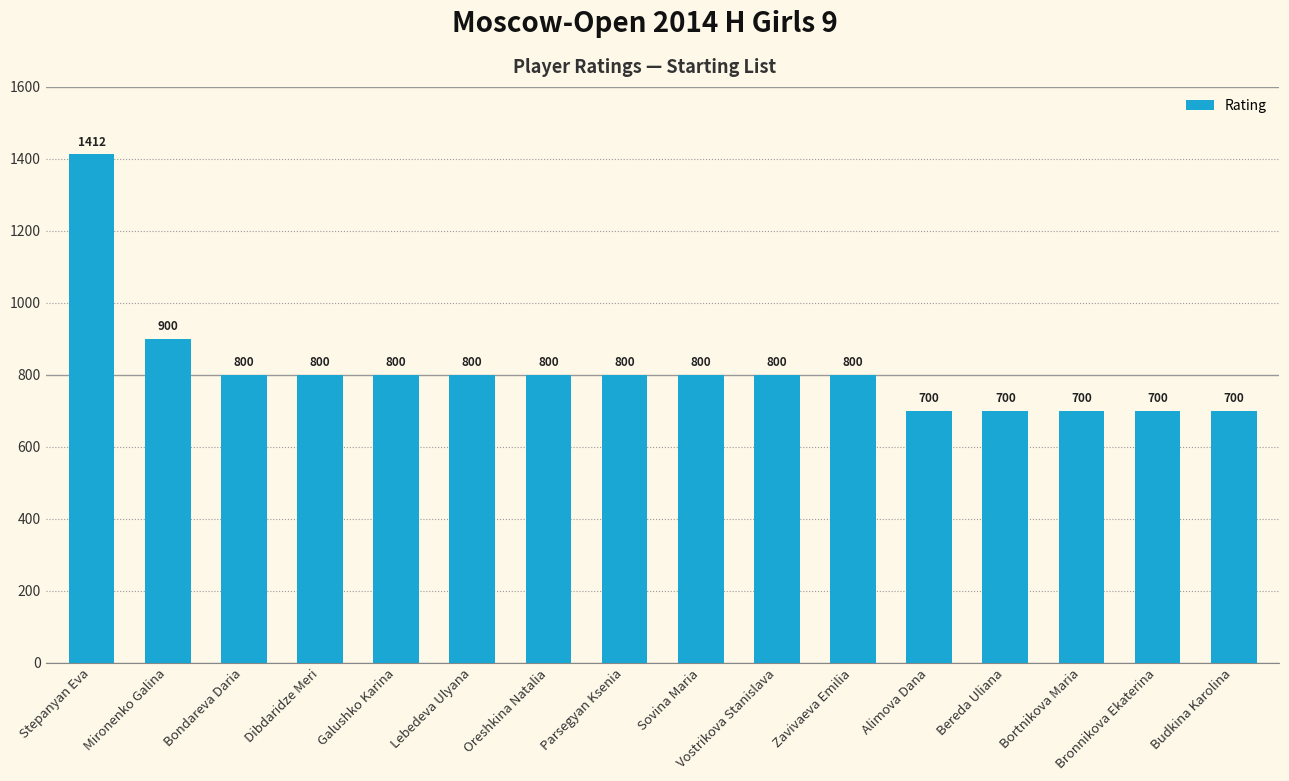

What is the smallest value displayed?

700